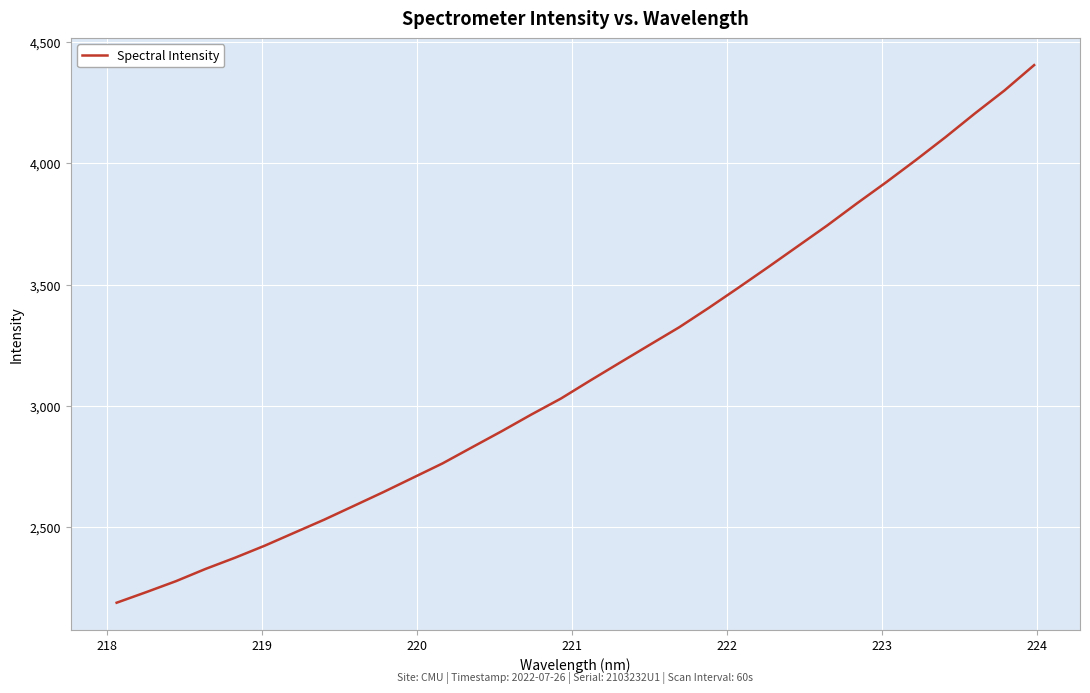

What is the minimum value shown in the chart?

2189.7